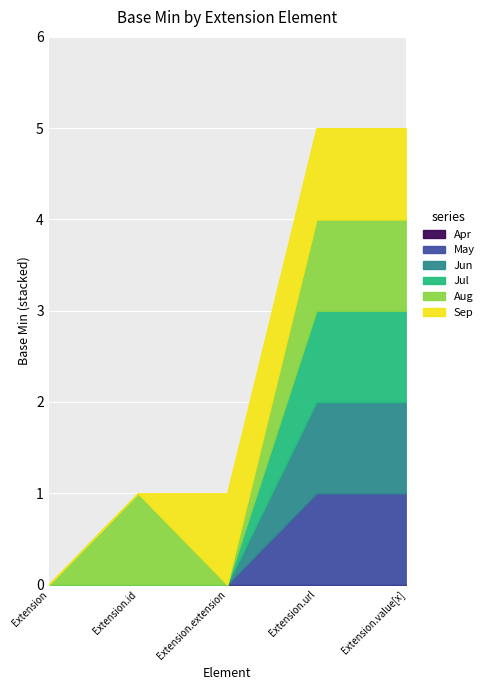

Where is the first local minimum for Aug?

Extension.extension